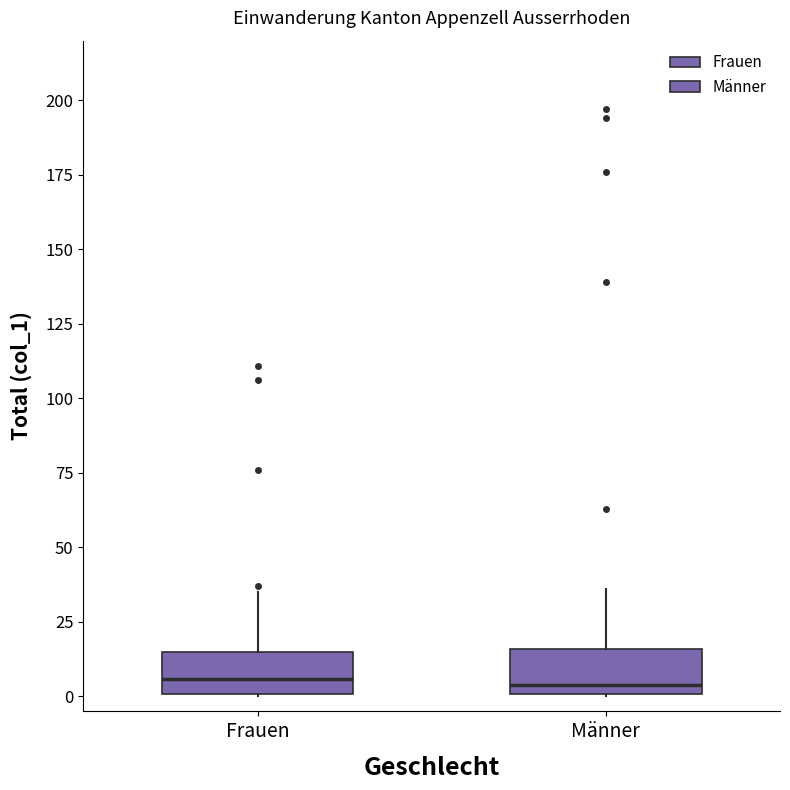

Where does the upper whisker of the box for Frauen end on the y-axis? The values are not printed on the chart, so give them approximately, as read against the axis.

35